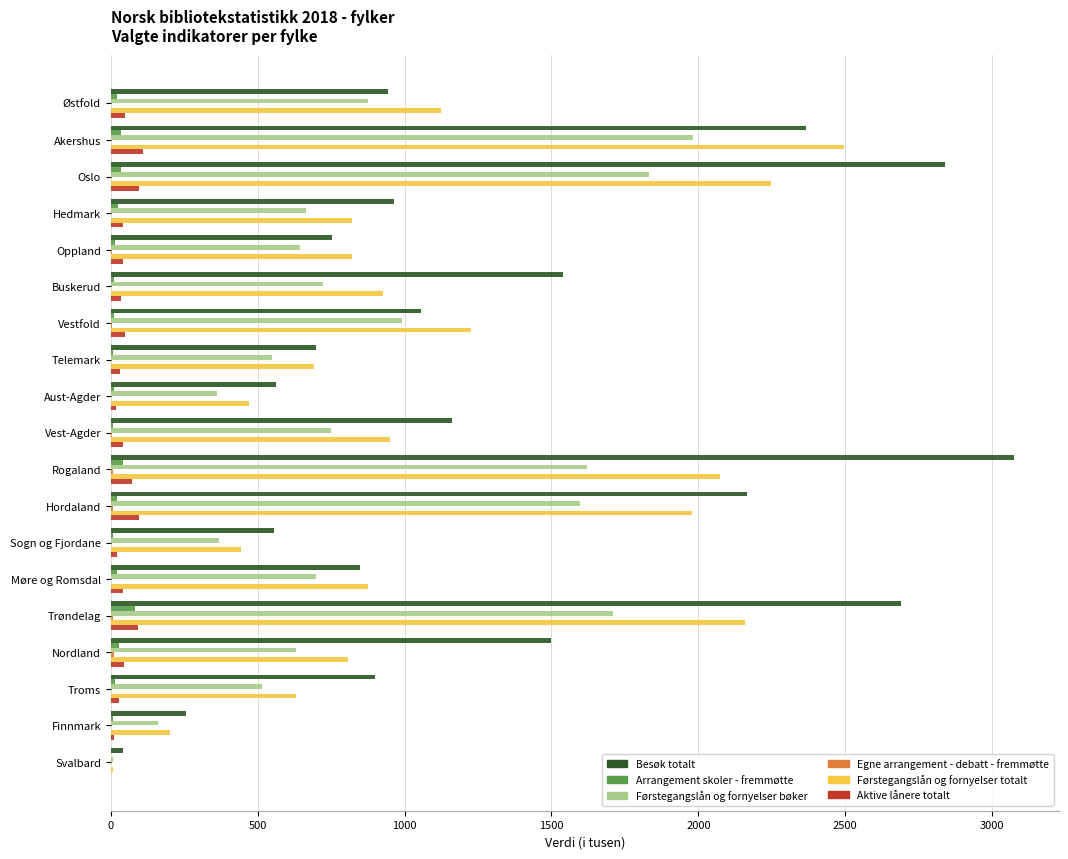

What is the sum of all Førstegangslån og fornyelser totalt values?

20951.9